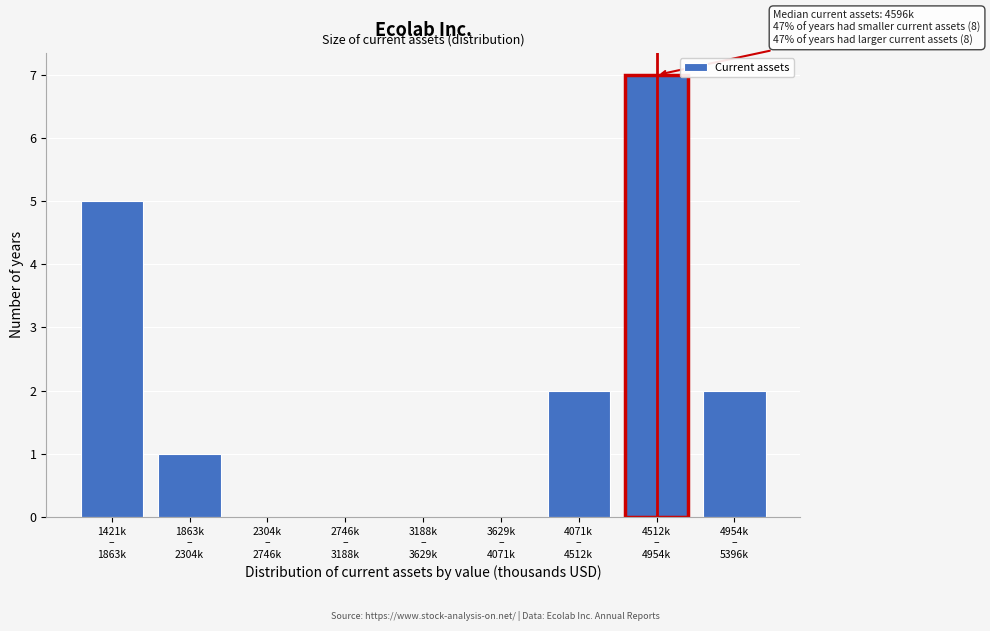

What is the sum of all values?

17